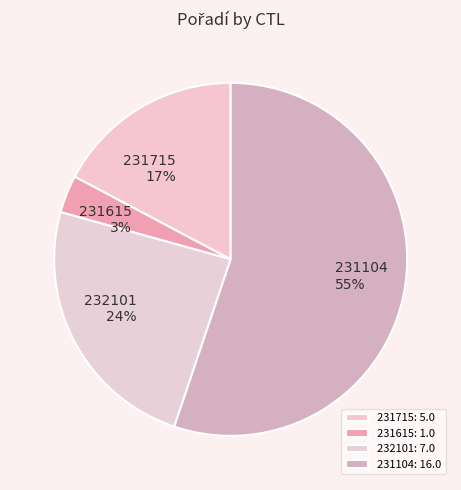

To the nearest percent, what percentage of the pie is 231615?

3%